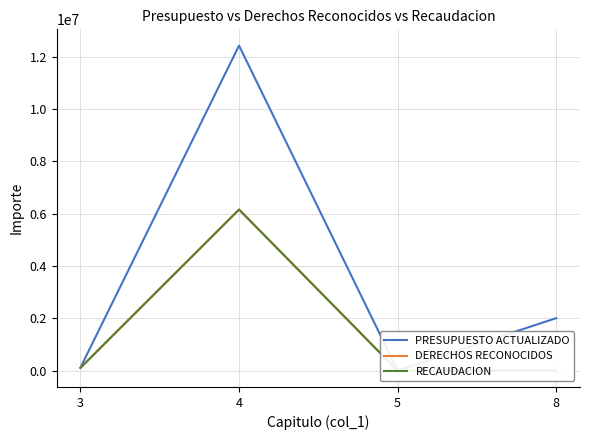

How many interior local valleys does the RECAUDACION series have?

1